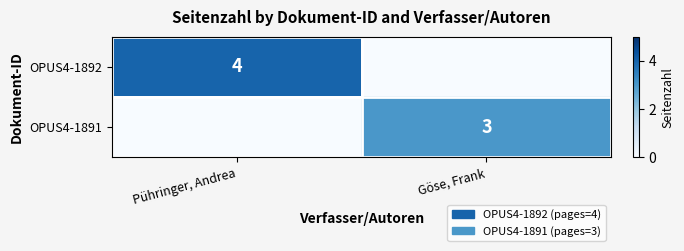

What is the total value across all series at Pühringer, Andrea?

4